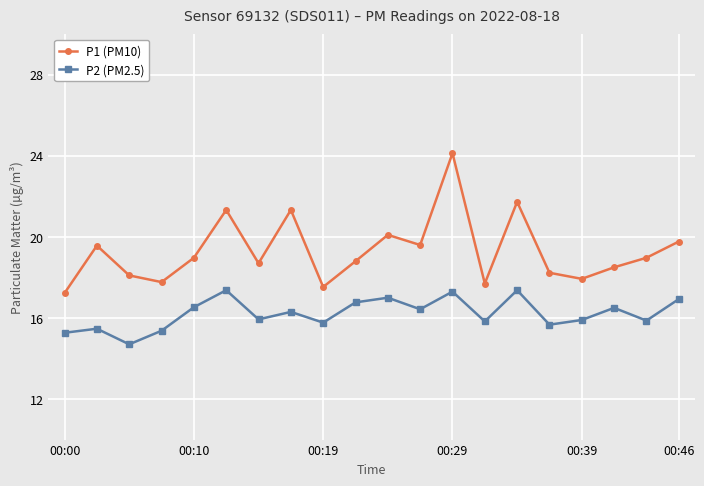

What is the value of the P2 (PM2.5) point at the 16th from the left?

15.7